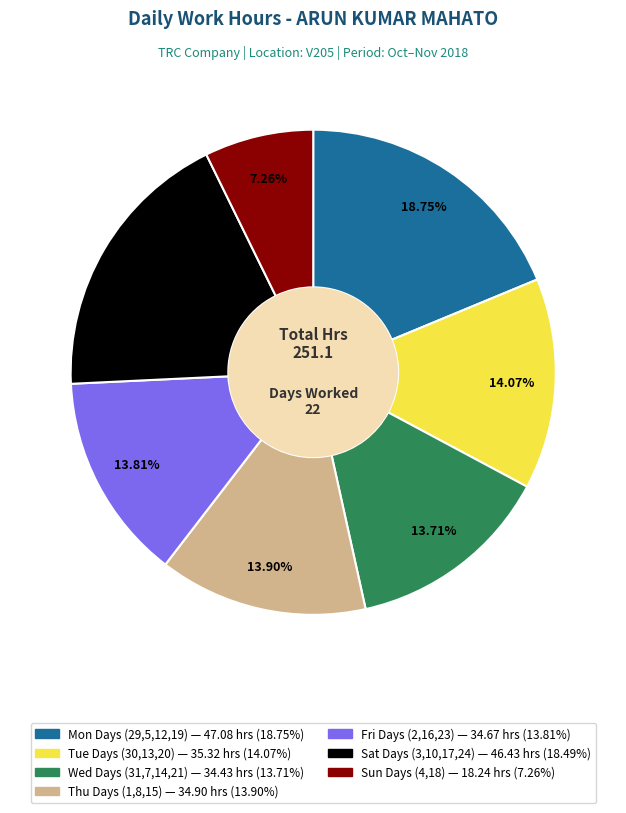

Is there a majority slice in this chart?

No